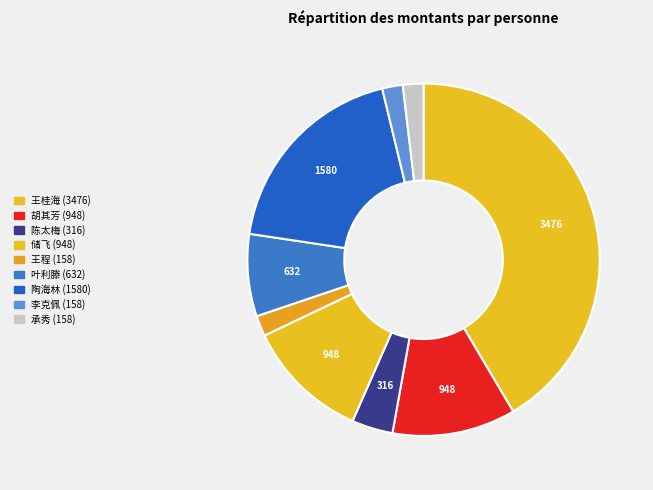

Do 叶利滕 and 王桂海 together represent more than half of the pie?

No